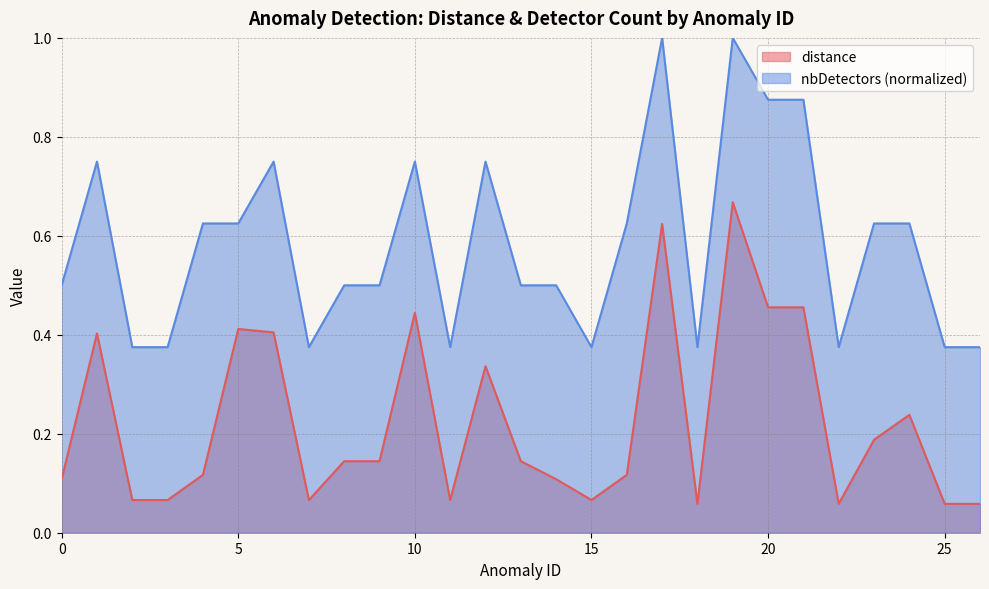

At which label is distance closest to 0?

18